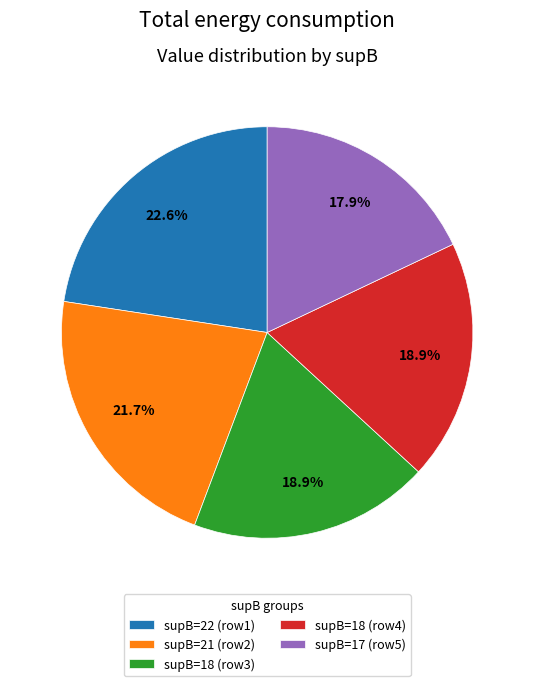

What is the largest slice in the pie chart?

supB=22 (row1)